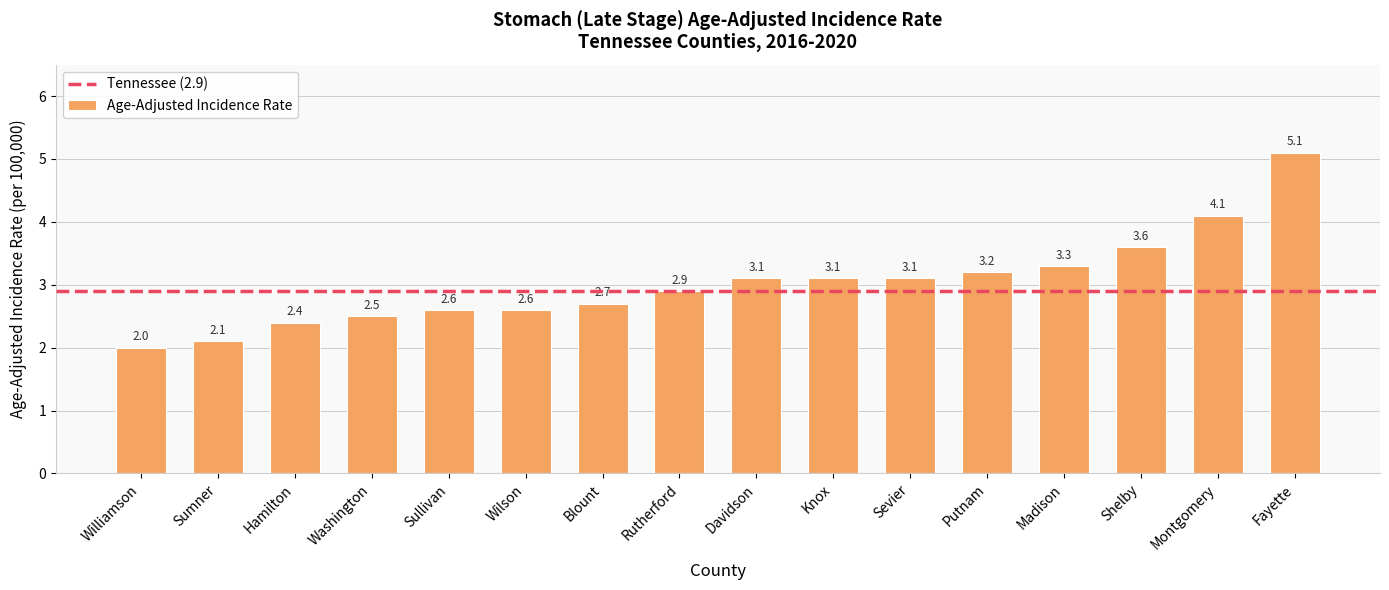

Where does the data first go above 3?

Davidson